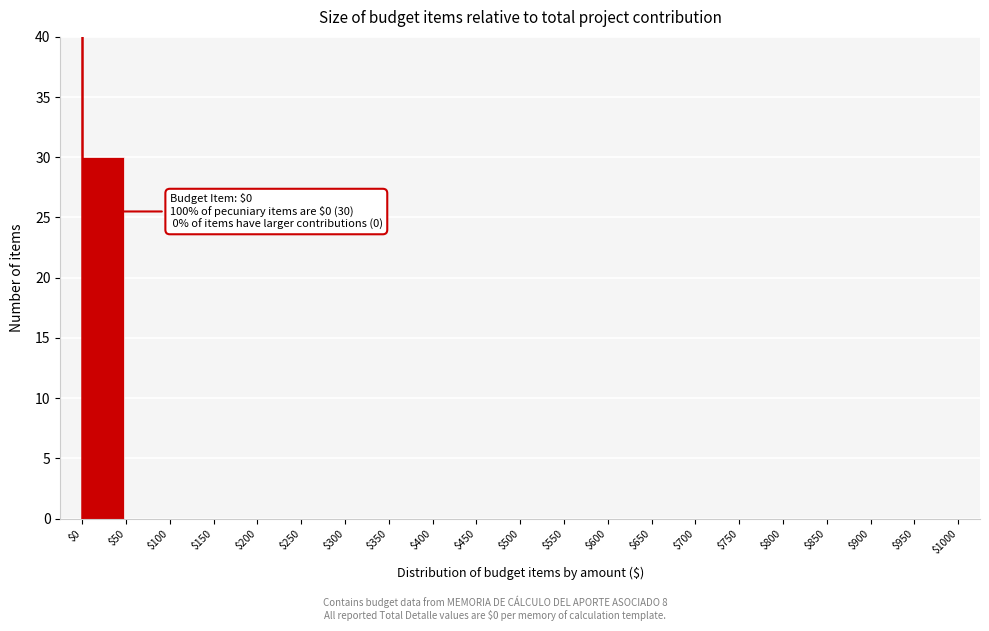

The chart shows a value of 20 at $900. True or false?

False